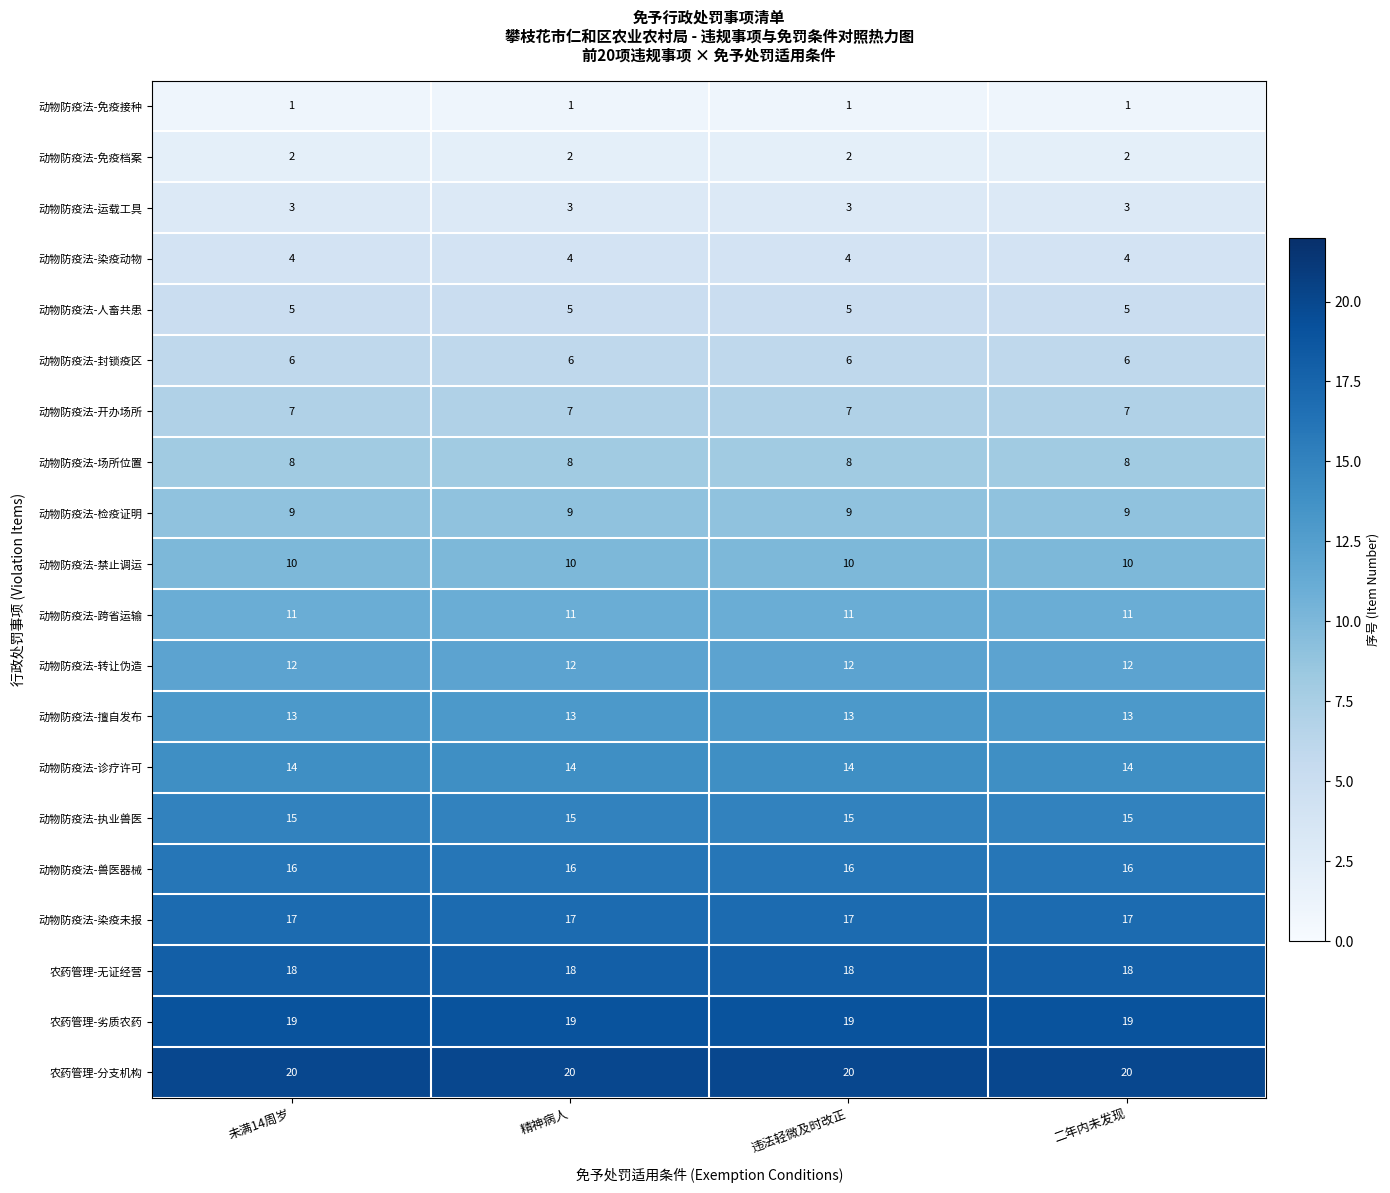

Rank the series at 二年内未发现 from lowest to highest value.

动物防疫法-免疫接种, 动物防疫法-免疫档案, 动物防疫法-运载工具, 动物防疫法-染疫动物, 动物防疫法-人畜共患, 动物防疫法-封锁疫区, 动物防疫法-开办场所, 动物防疫法-场所位置, 动物防疫法-检疫证明, 动物防疫法-禁止调运, 动物防疫法-跨省运输, 动物防疫法-转让伪造, 动物防疫法-擅自发布, 动物防疫法-诊疗许可, 动物防疫法-执业兽医, 动物防疫法-兽医器械, 动物防疫法-染疫未报, 农药管理-无证经营, 农药管理-劣质农药, 农药管理-分支机构